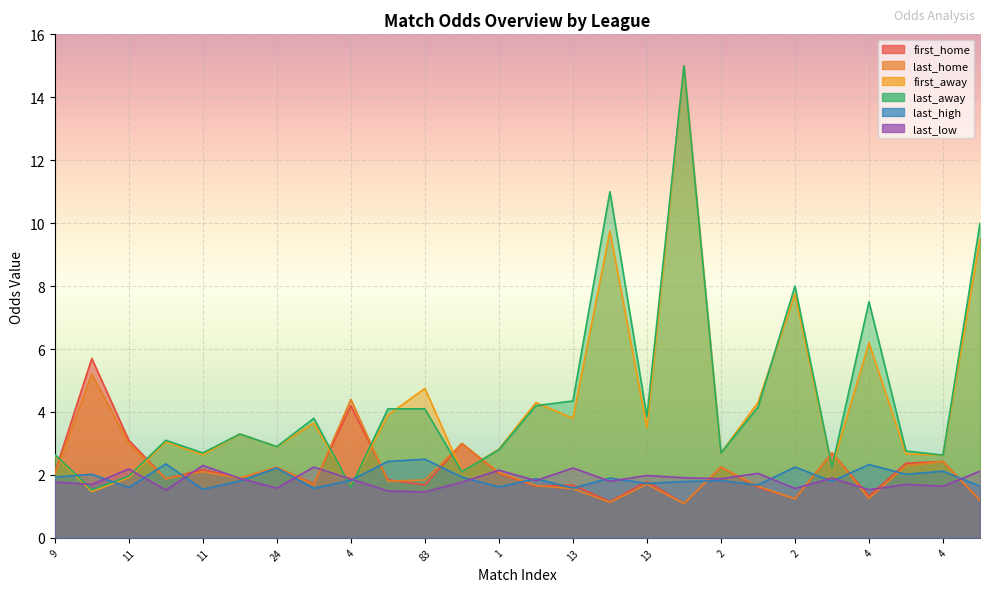

What is the approximate value of first_away at 6?

2.1